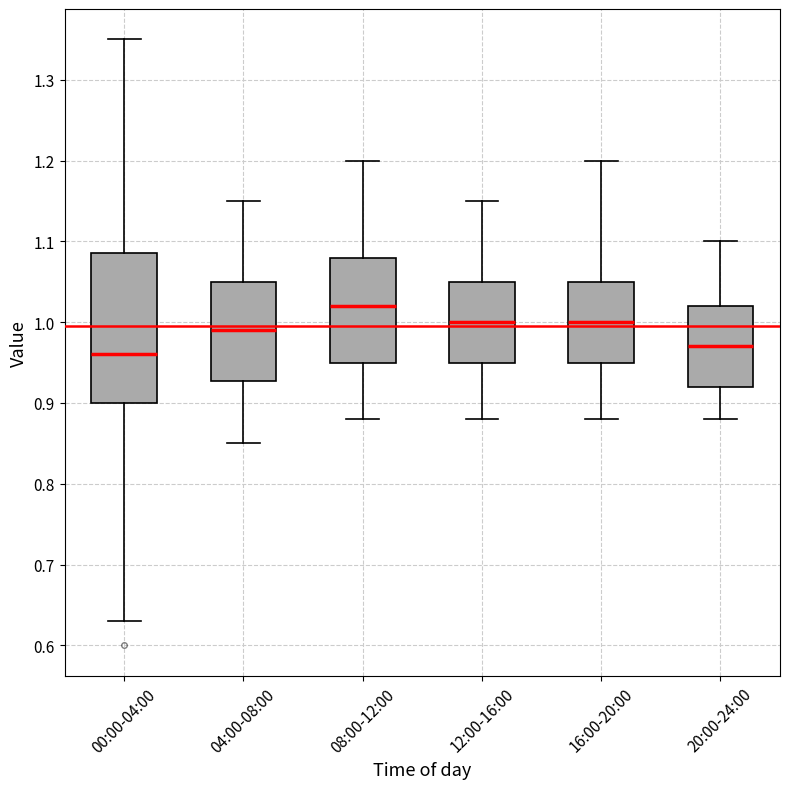

Where is the upper edge of the box for 04:00-08:00 on the y-axis? The values are not printed on the chart, so give them approximately, as read against the axis.

1.05